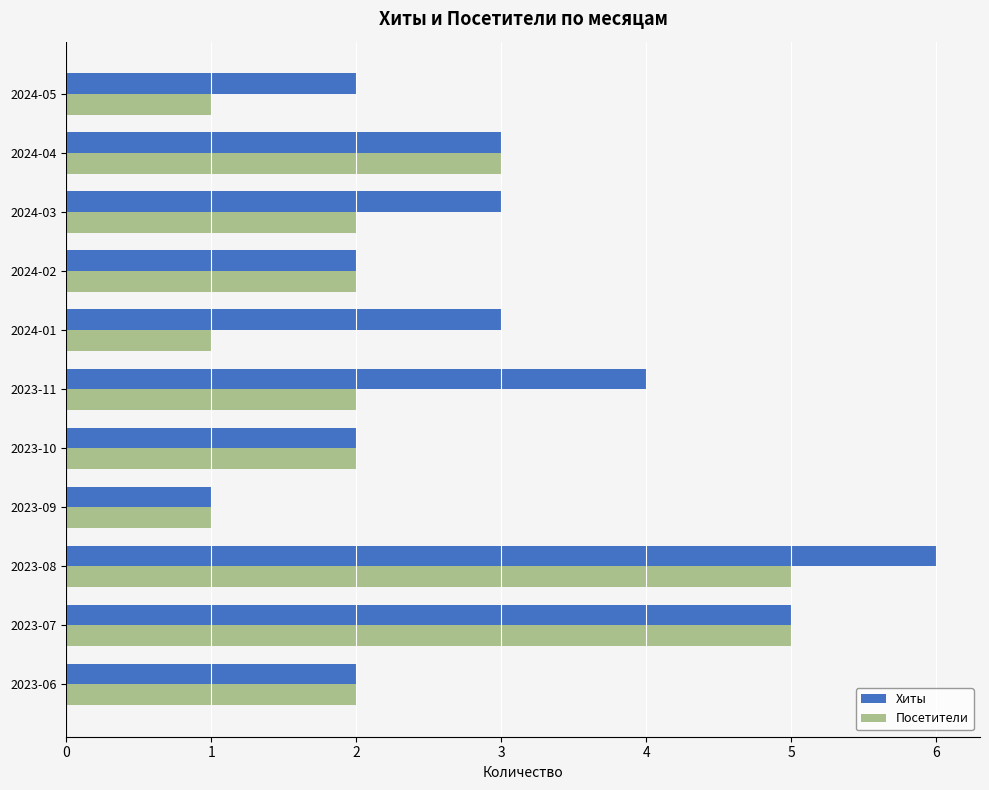

Between 2023-07 and 2024-01, which series saw the biggest shift?

Посетители